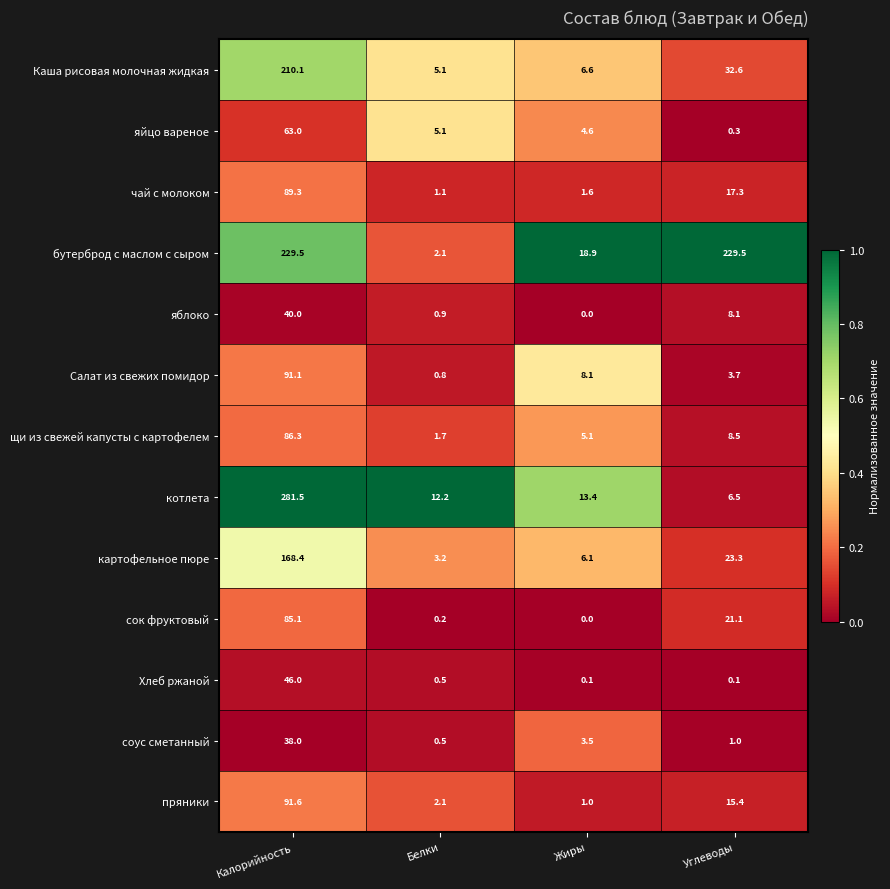

Which series has the largest range (max minus min)?

котлета